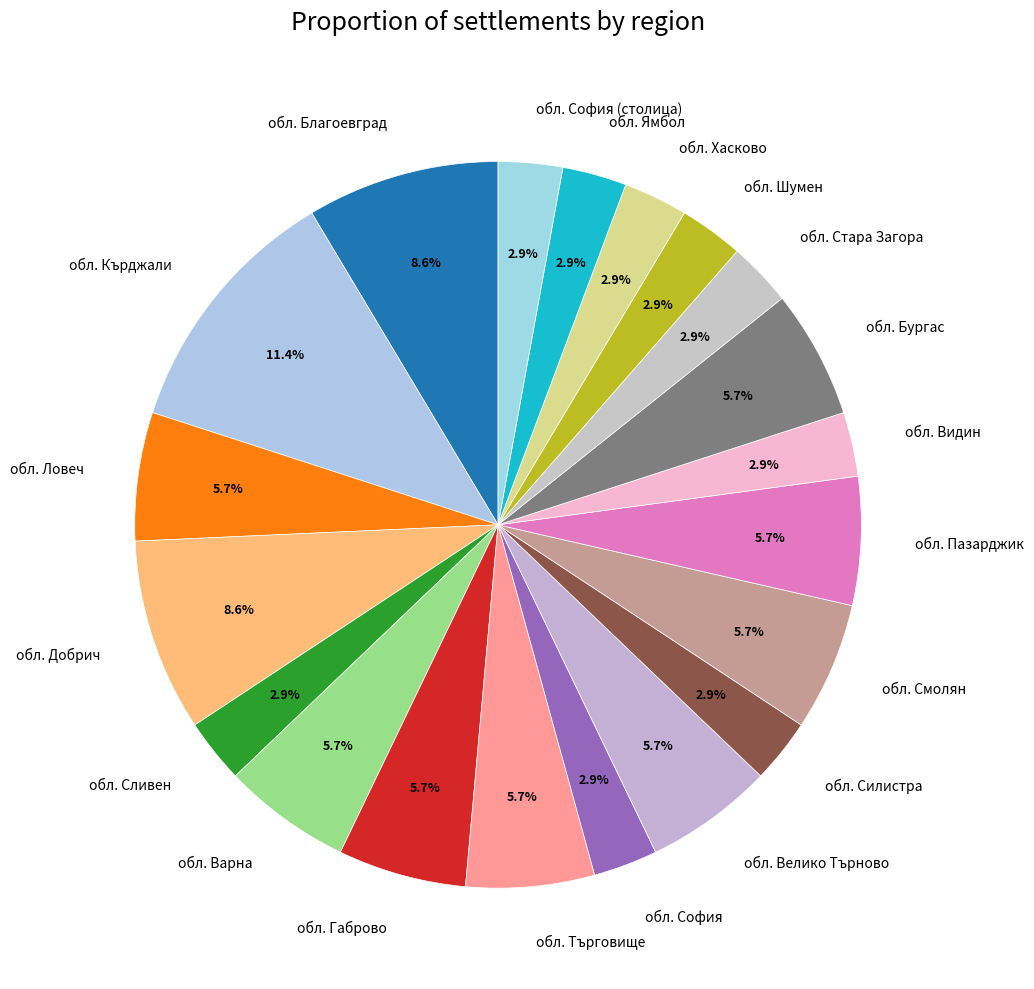

To the nearest percent, what is the average slice percentage?

5%